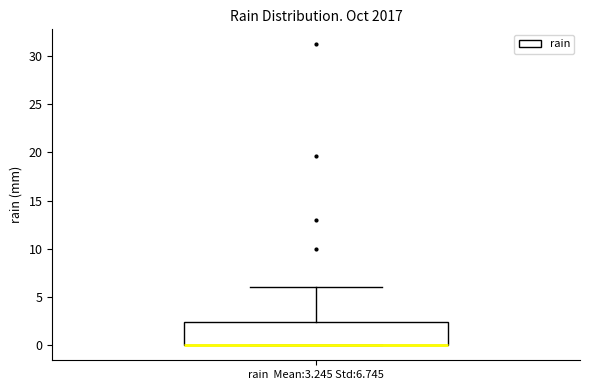

Transcribe this box plot: give where the median line is, the range the box spans, and where the two whiskers end, as read against the y-axis. The values are not printed on the chart, so give them approximately, as read against the axis.

median 0.0 (drawn on the box's lower edge), box 0.0 to 2.5, whiskers 0.0 to 6.0